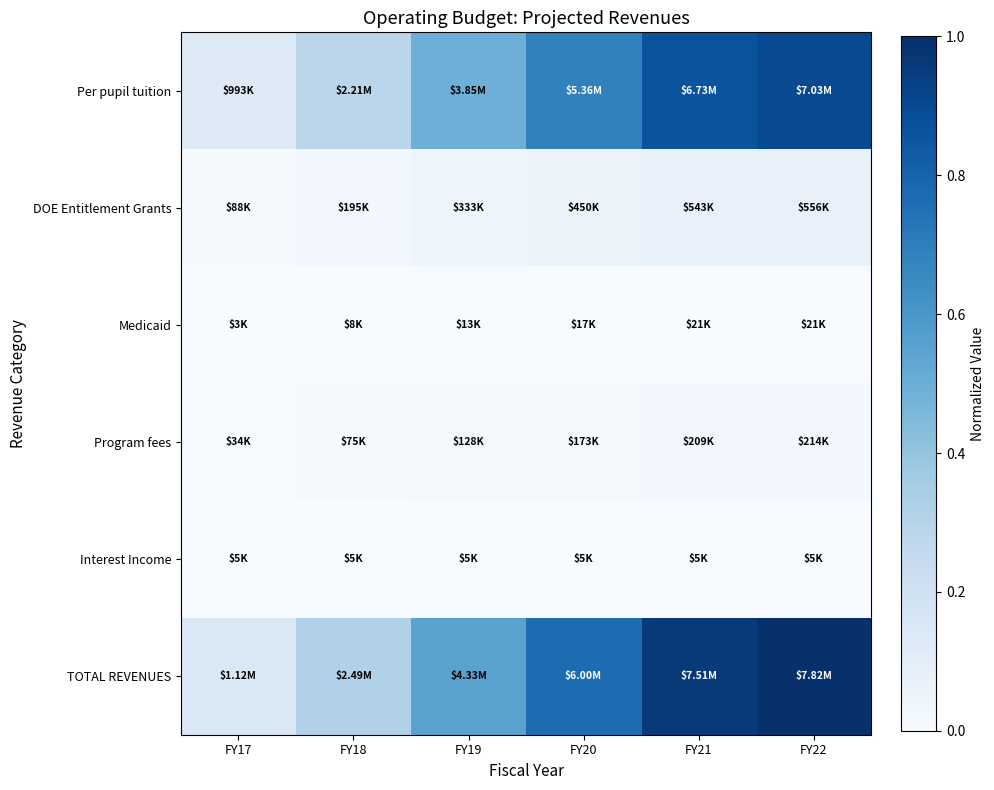

Reading left to right, extract all data points from this chart.

Per pupil tuition: FY17=0.1	FY18=0.3	FY19=0.5	FY20=0.7	FY21=0.9	FY22=0.9
DOE Entitlement Grants: FY17=0.0	FY18=0.0	FY19=0.0	FY20=0.1	FY21=0.1	FY22=0.1
Medicaid: FY17=0.0	FY18=0.0	FY19=0.0	FY20=0.0	FY21=0.0	FY22=0.0
Program fees: FY17=0.0	FY18=0.0	FY19=0.0	FY20=0.0	FY21=0.0	FY22=0.0
Interest Income: FY17=0.0	FY18=0.0	FY19=0.0	FY20=0.0	FY21=0.0	FY22=0.0
TOTAL REVENUES: FY17=0.1	FY18=0.3	FY19=0.6	FY20=0.8	FY21=1.0	FY22=1.0